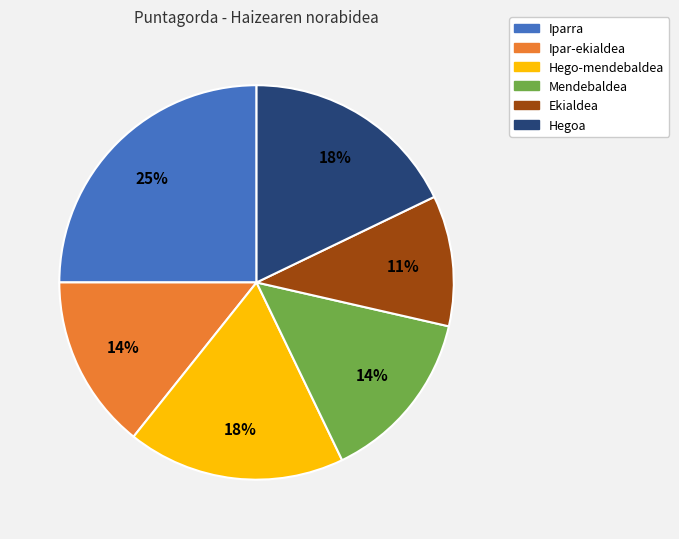

To the nearest percent, what portion does Ekialdea represent?

11%